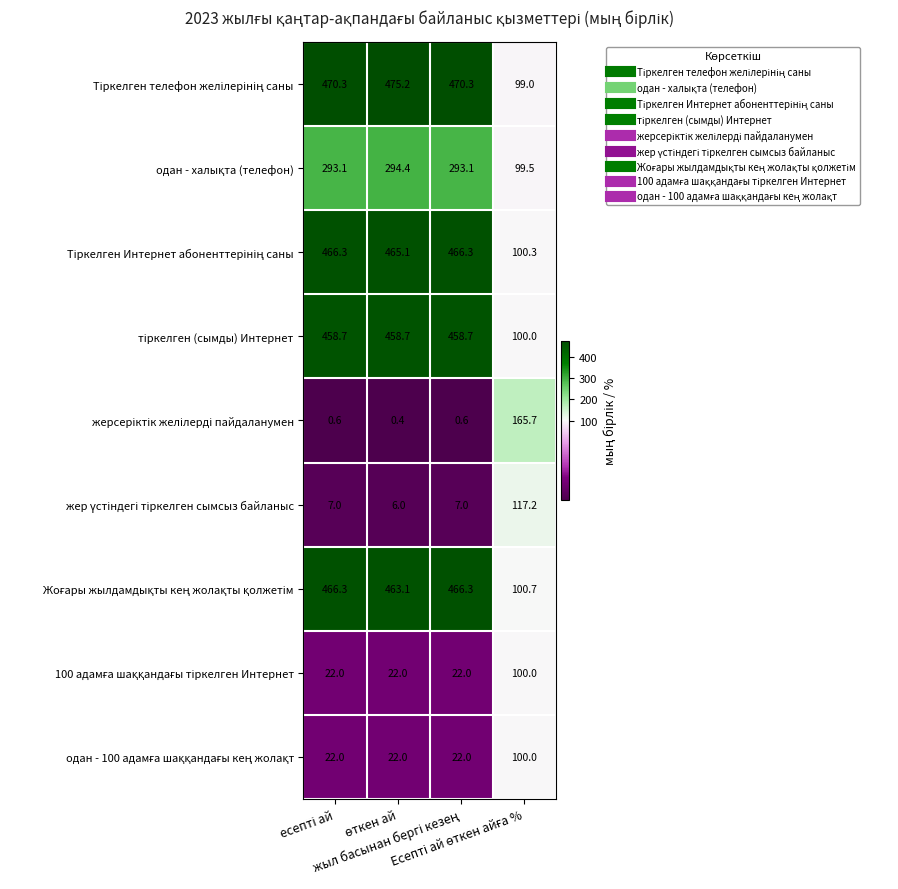

At how many categories does at least one series exceed 67?

4